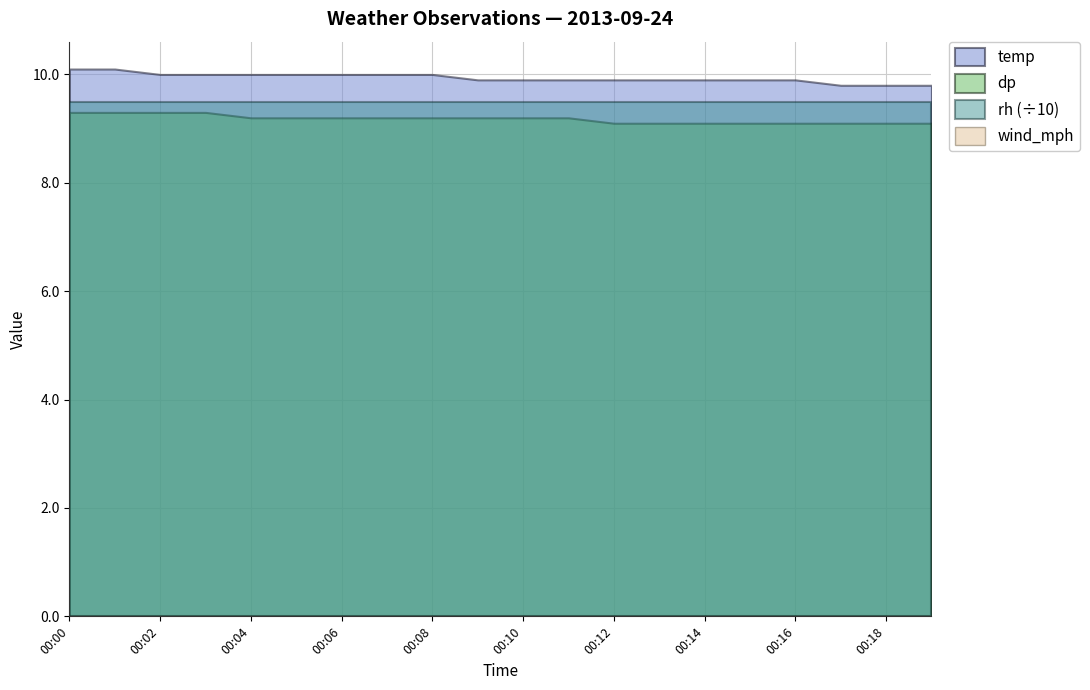

The value of dp at 00:09 is 9.2. True or false?

True